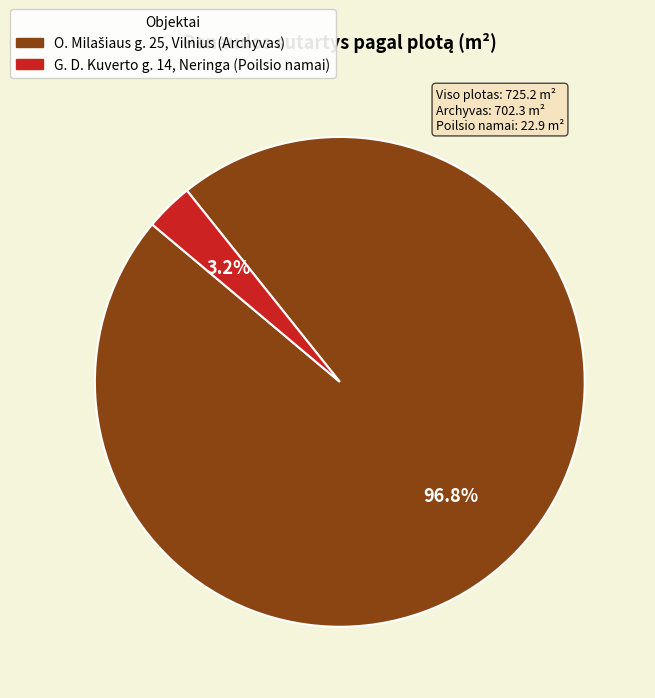

What percentage is NOT represented by G. D. Kuverto g. 14, Neringa (Poilsio namai)?

96.8%